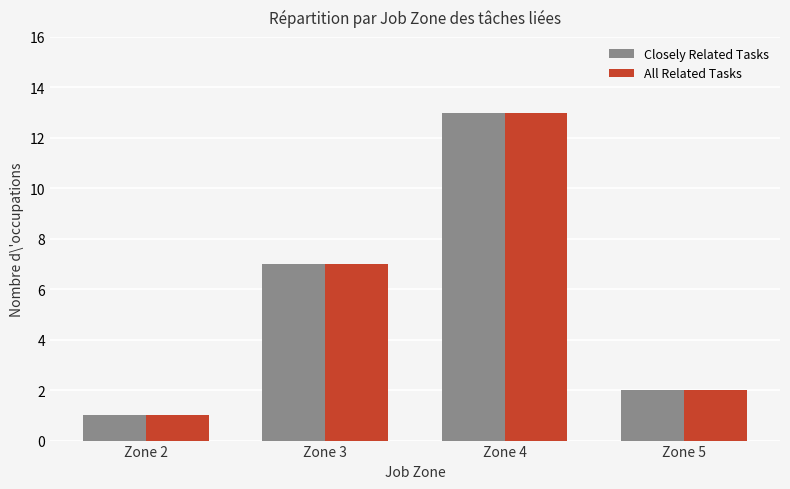

What is the sum of all Closely Related Tasks values?

23